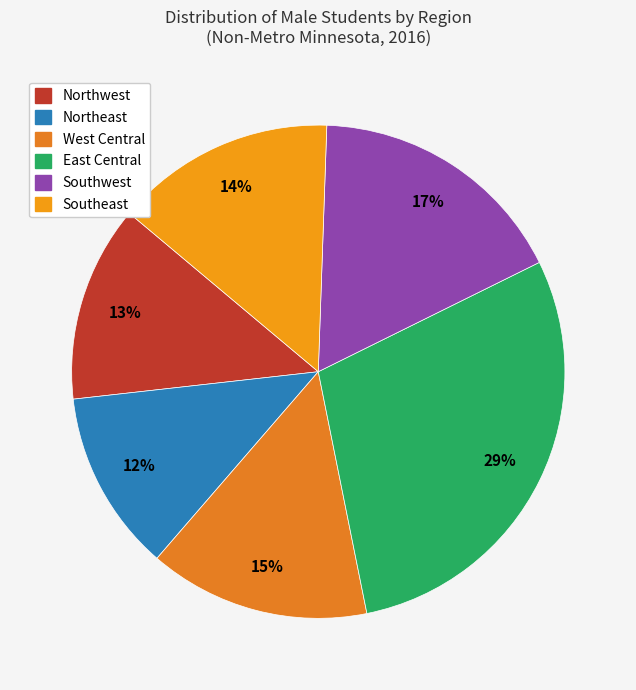

Combined, what portion of the pie is Southeast and Northwest?

27.3%